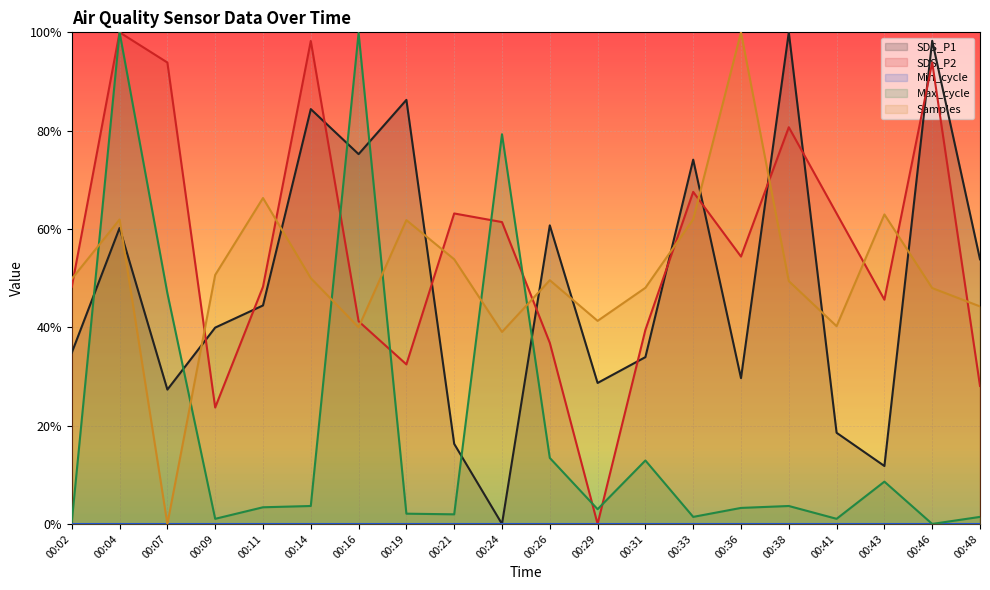

Which has a higher value, 00:48 or 00:14?

00:14